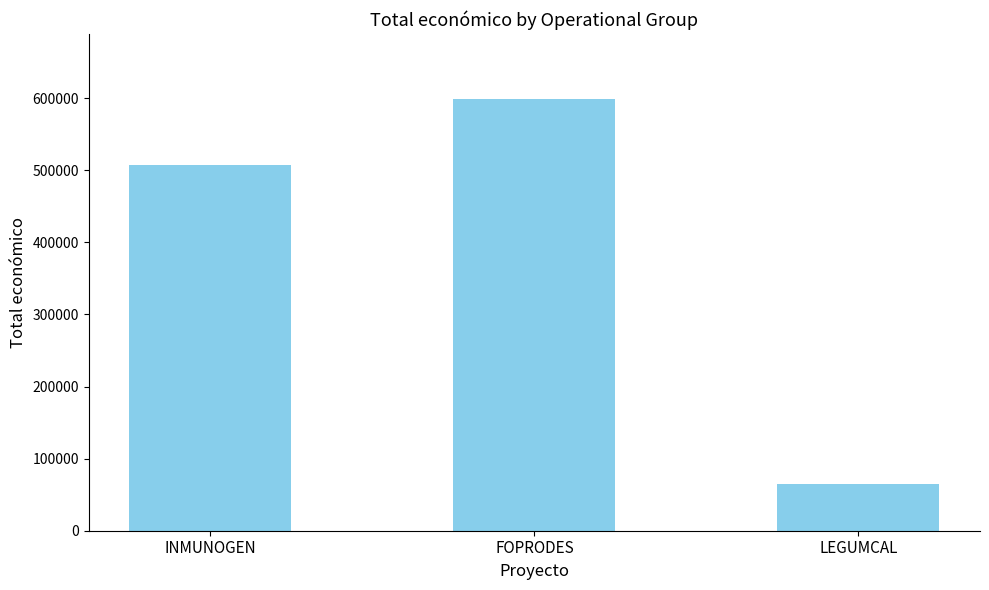

Rank the categories by value from lowest to highest.

LEGUMCAL, INMUNOGEN, FOPRODES